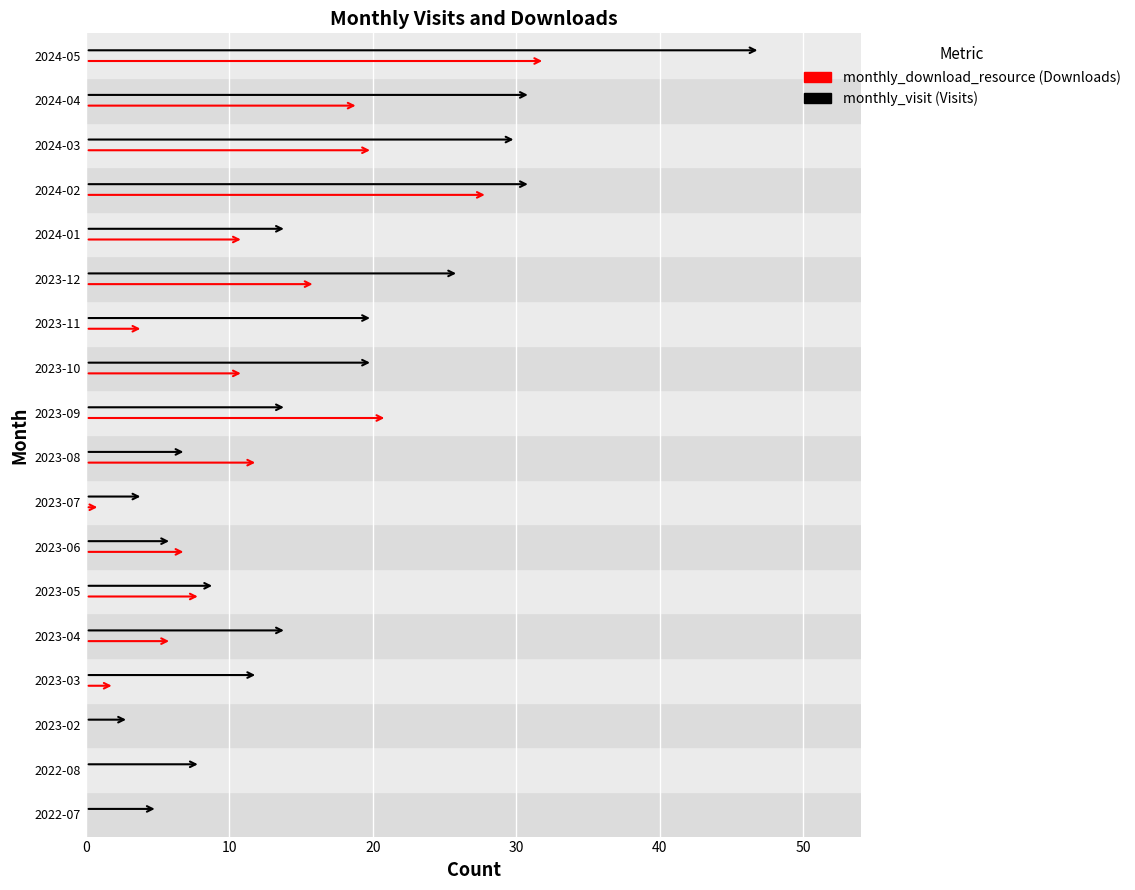

How many groups of bars are there?

18